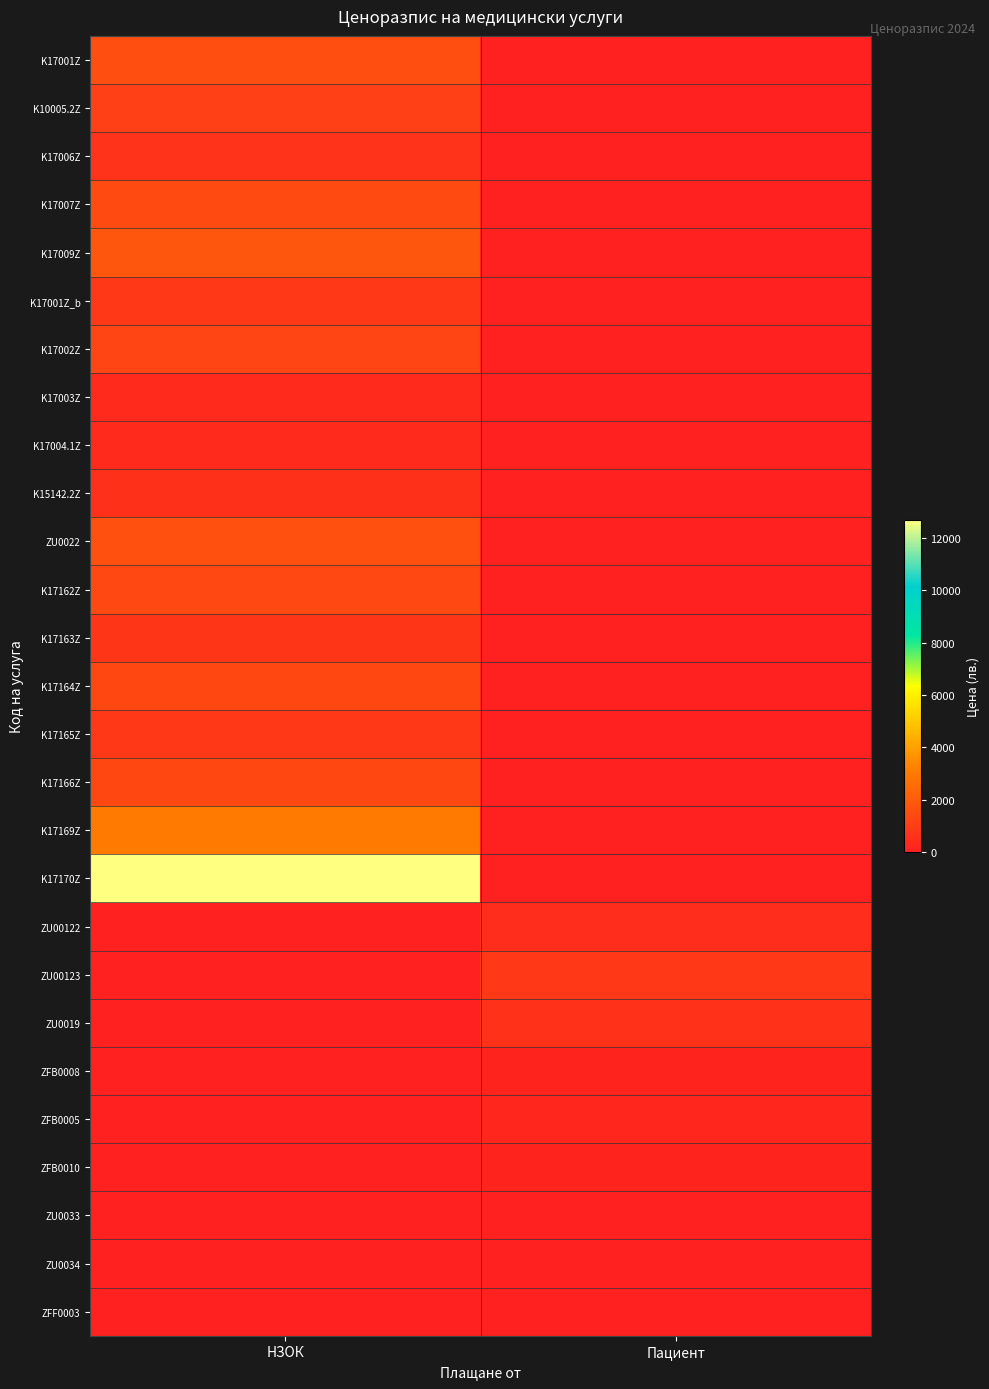

Reading left to right, what are all the values shown in this chart?

K17001Z: НЗОК=1566.0	Пациент=0.0
K10005.2Z: НЗОК=1080.0	Пациент=0.0
K17006Z: НЗОК=648.0	Пациент=0.0
K17007Z: НЗОК=1478.6	Пациент=0.0
K17009Z: НЗОК=1807.5	Пациент=0.0
K17001Z_b: НЗОК=795.7	Пациент=0.0
K17002Z: НЗОК=1242.0	Пациент=0.0
K17003Z: НЗОК=378.0	Пациент=0.0
K17004.1Z: НЗОК=383.9	Пациент=0.0
K15142.2Z: НЗОК=581.4	Пациент=0.0
ZU0022: НЗОК=1620.0	Пациент=0.0
K17162Z: НЗОК=1350.0	Пациент=0.0
K17163Z: НЗОК=718.1	Пациент=0.0
K17164Z: НЗОК=1296.0	Пациент=0.0
K17165Z: НЗОК=810.0	Пациент=0.0
K17166Z: НЗОК=1296.0	Пациент=0.0
K17169Z: НЗОК=3024.0	Пациент=0.0
K17170Z: НЗОК=12704.8	Пациент=0.0
ZU00122: НЗОК=0.0	Пациент=470.0
ZU00123: НЗОК=0.0	Пациент=840.0
ZU0019: НЗОК=0.0	Пациент=620.0
ZFB0008: НЗОК=0.0	Пациент=107.0
ZFB0005: НЗОК=0.0	Пациент=210.0
ZFB0010: НЗОК=0.0	Пациент=110.0
ZU0033: НЗОК=0.0	Пациент=20.0
ZU0034: НЗОК=0.0	Пациент=10.0
ZFF0003: НЗОК=0.0	Пациент=31.0